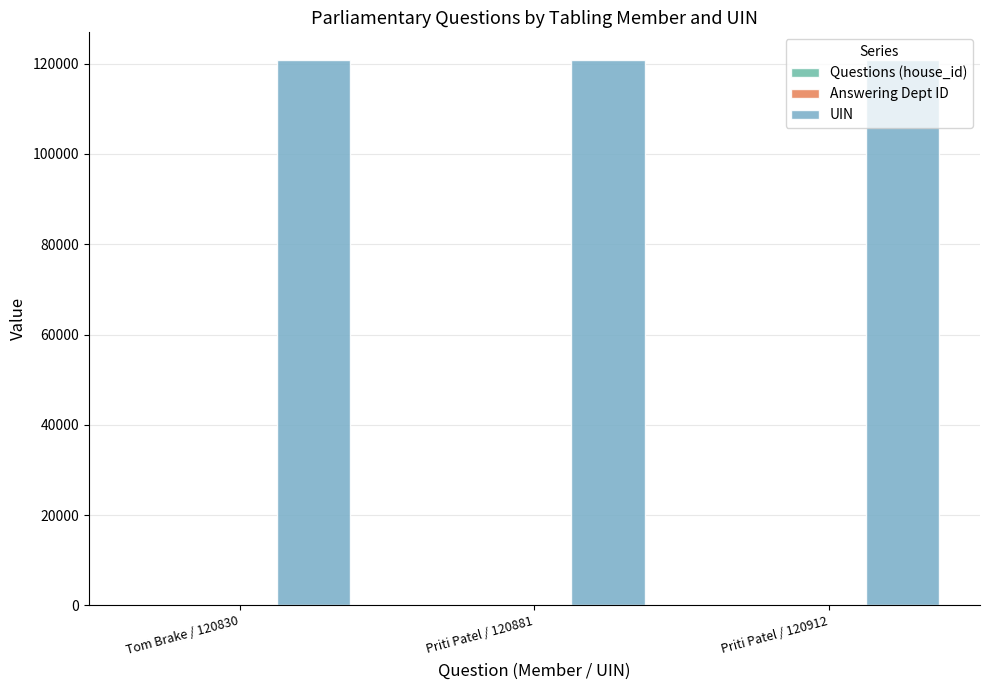

Reading left to right, what are all the values shown in this chart?

Questions (house_id): 1	1	1
Answering Dept ID: 60	60	60
UIN: 120830	120881	120912